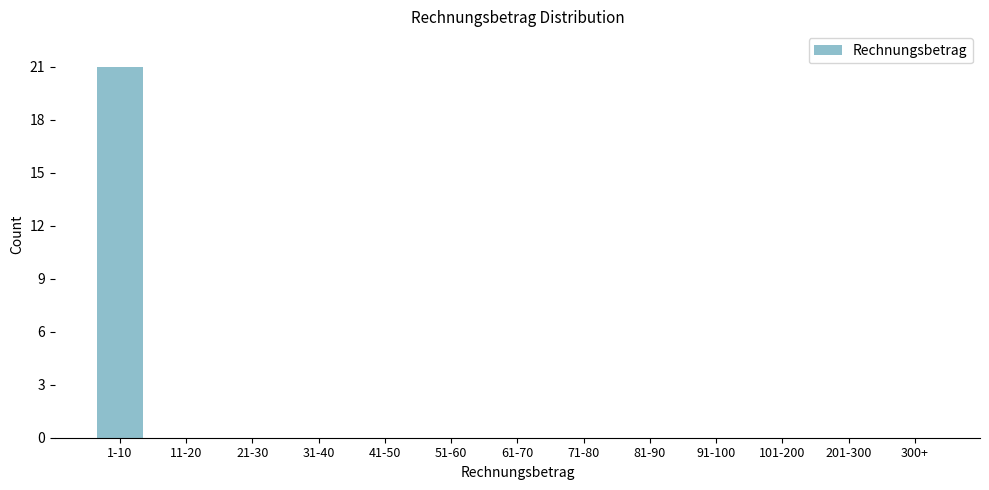

Reading left to right, transcribe all the data shown in this chart.

1-10=21	11-20=0	21-30=0	31-40=0	41-50=0	51-60=0	61-70=0	71-80=0	81-90=0	91-100=0	101-200=0	201-300=0	300+=0